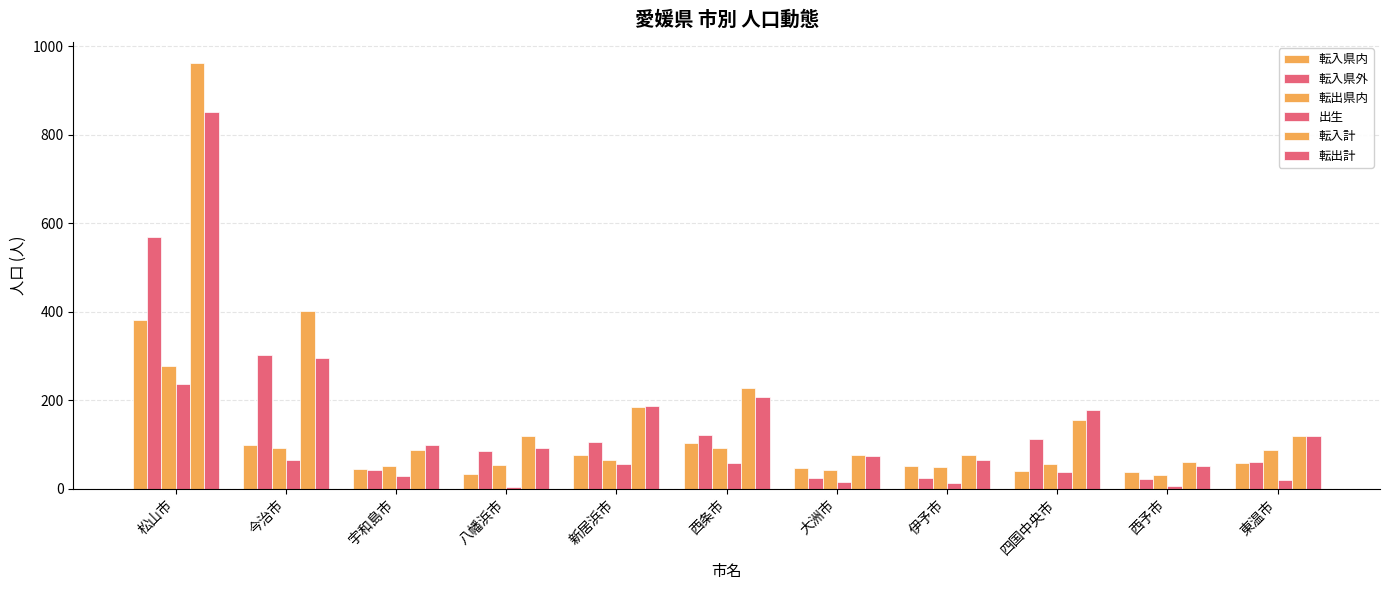

How many categories are shown in the chart?

11